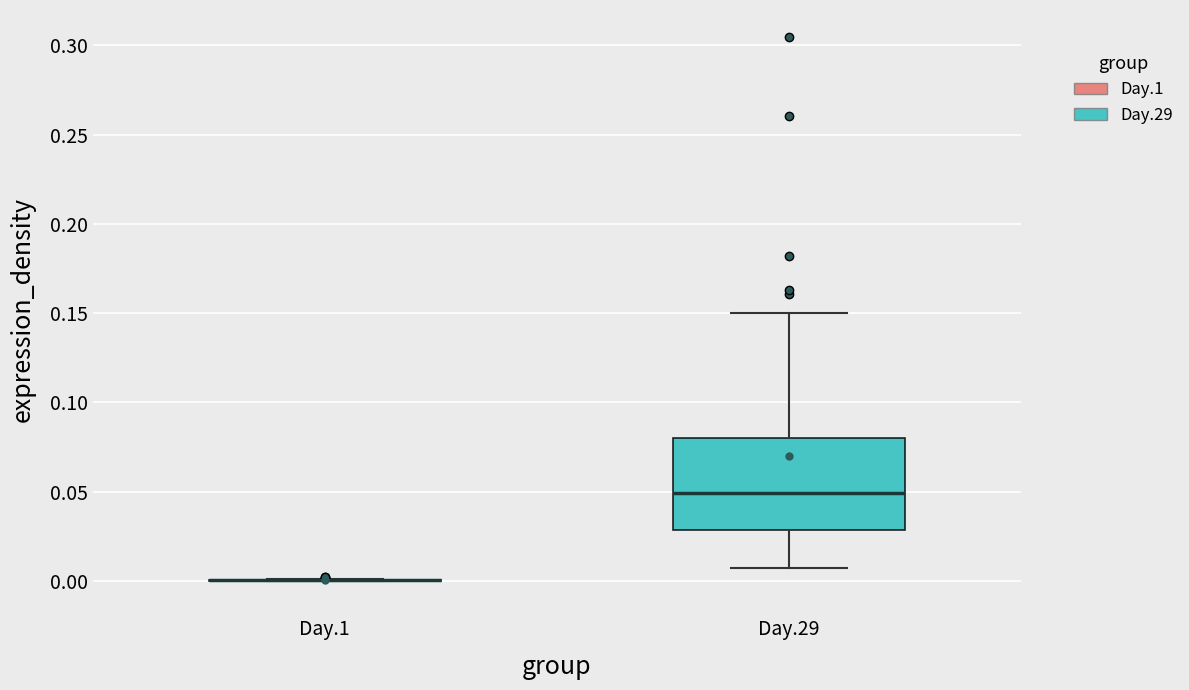

Reading left to right, transcribe this box plot: for each box, give where its median line is, the range the box spans, and where its two whiskers end, as read against the y-axis. The values are not printed on the chart, so give them approximately, as read against the axis.

Day.1: box collapsed to a line at 0.000, whiskers 0.000 to 0.000
Day.29: median 0.050, box 0.030 to 0.080, whiskers 0.005 to 0.150